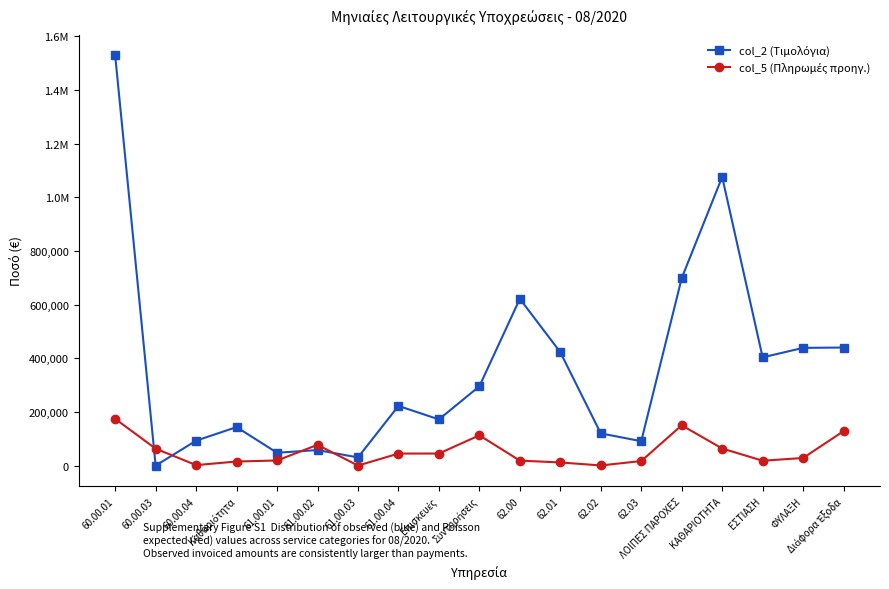

Which series has the largest total across all categories?

col_2 (Τιμολόγια)